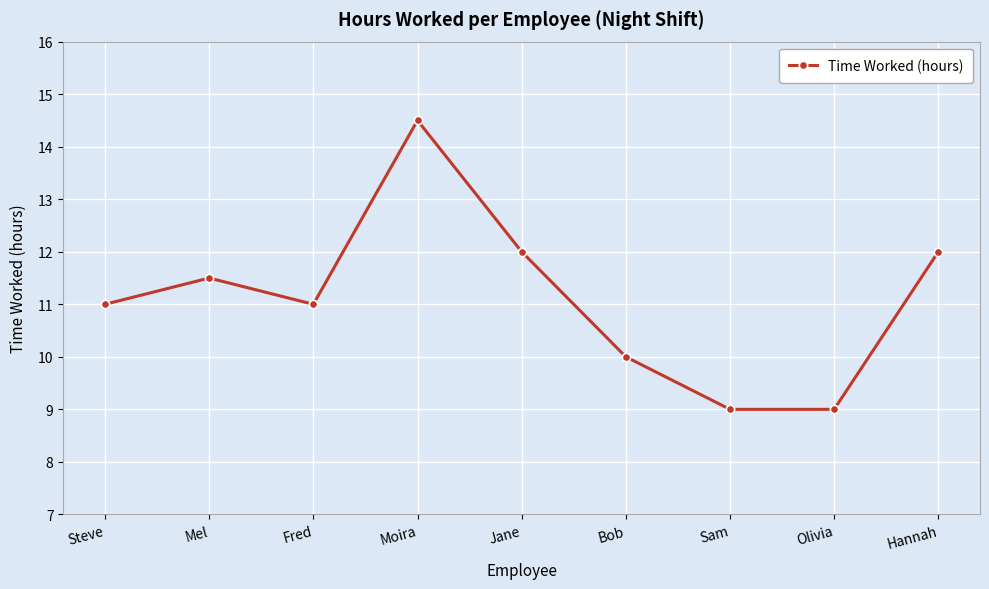

What is the change in value from Jane to Olivia?

-3.0